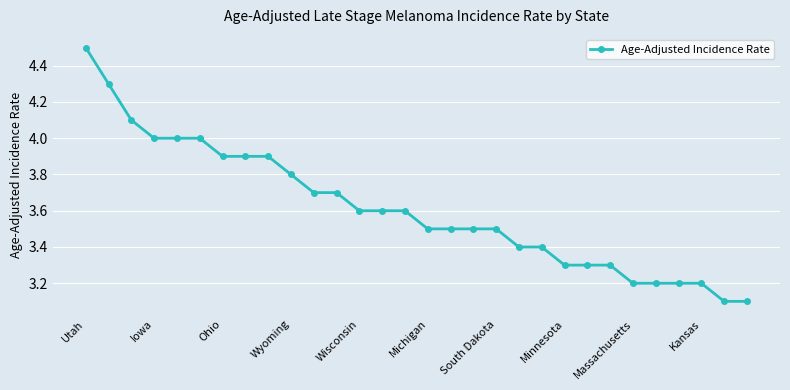

What is the value of the 14th point from the left?

3.6